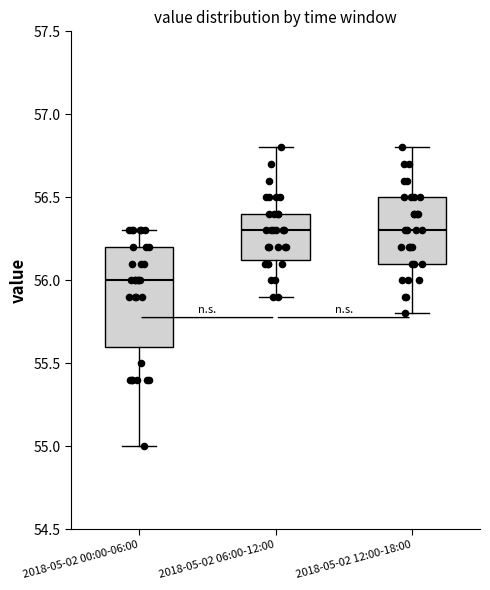

Reading left to right, transcribe this box plot: for each box, give where its median line is, the range the box spans, and where its two whiskers end, as read against the y-axis. The values are not printed on the chart, so give them approximately, as read against the axis.

2018-05-02 00:00-06:00: median 56.00, box 55.60 to 56.20, whiskers 55.00 to 56.30
2018-05-02 06:00-12:00: median 56.30, box 56.15 to 56.40, whiskers 55.90 to 56.80
2018-05-02 12:00-18:00: median 56.30, box 56.10 to 56.50, whiskers 55.80 to 56.80